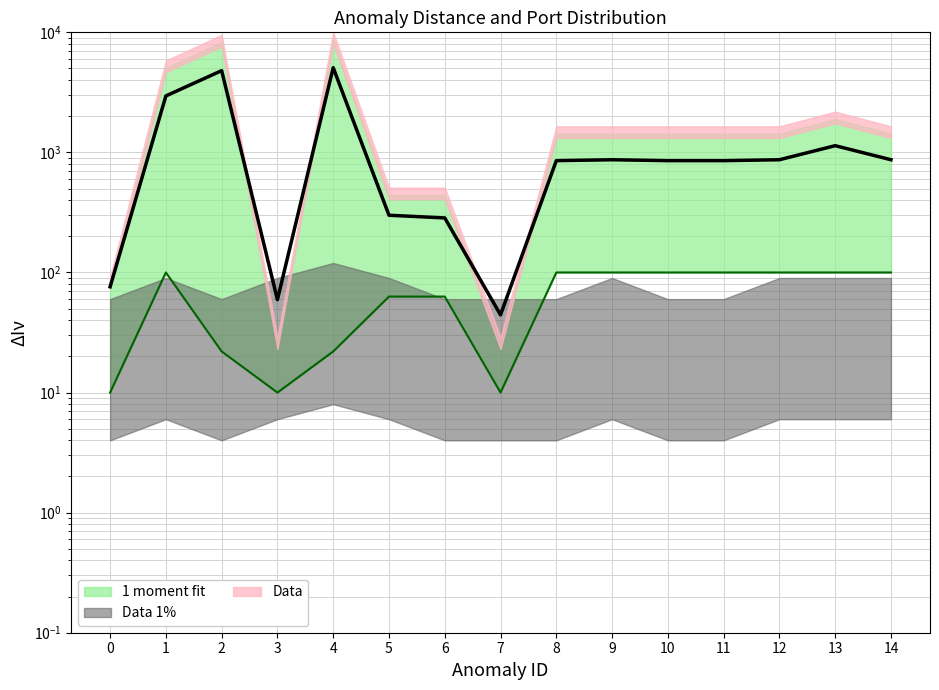

Is the value of dstPort_upper at 5 greater than the value of dstPort_lower at 14?

Yes